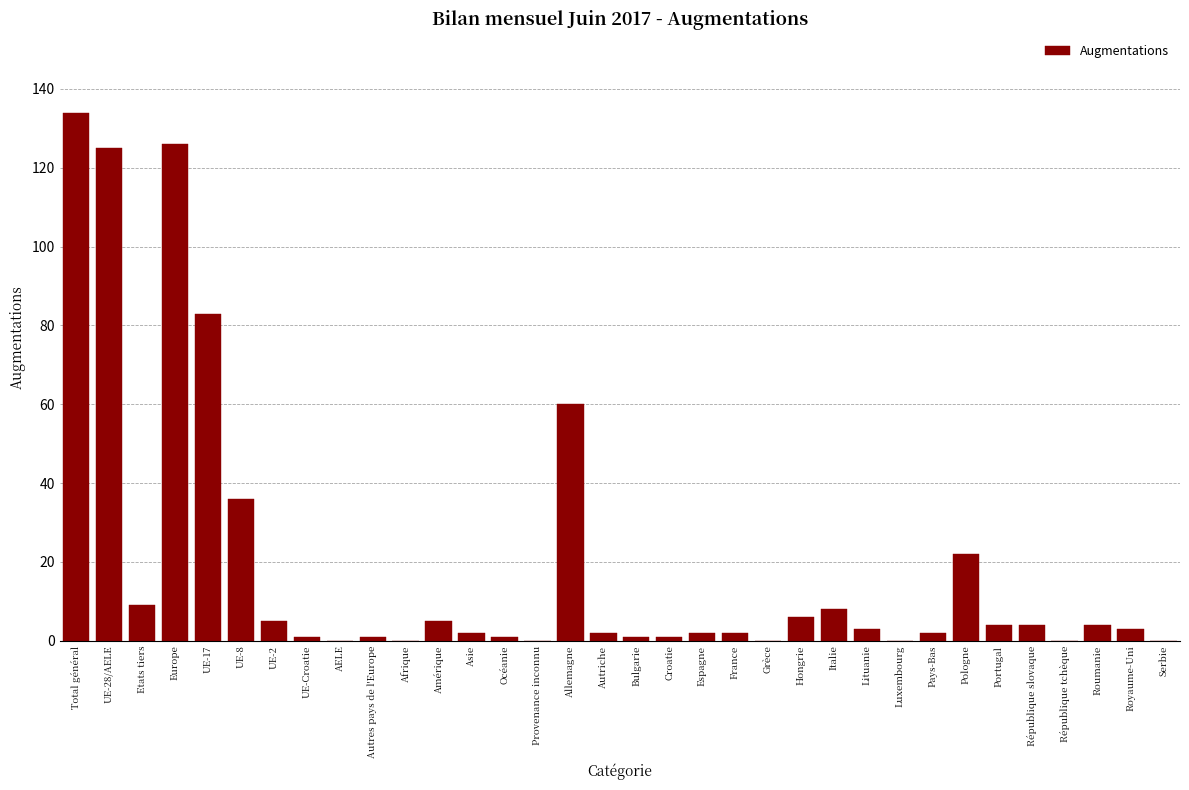

Which has a higher value, Serbie or UE-2?

UE-2